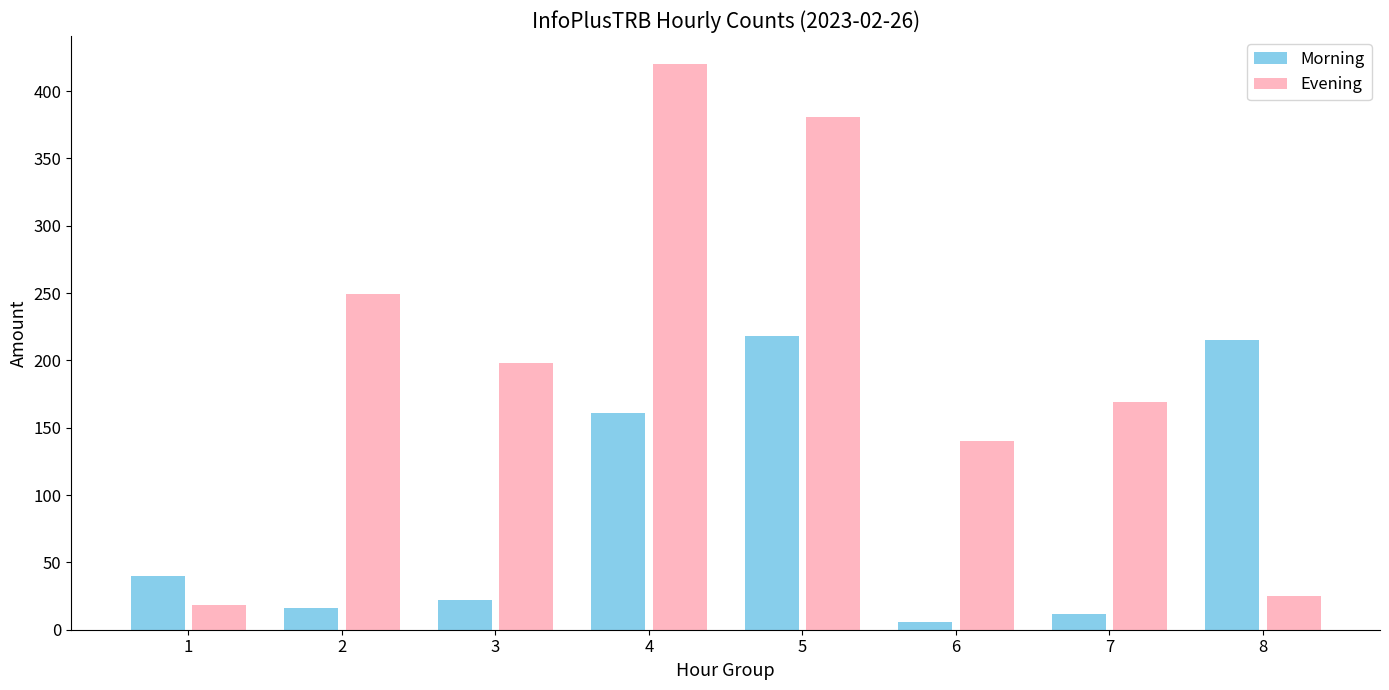

List the series in order of their peak value, lowest first.

Morning, Evening